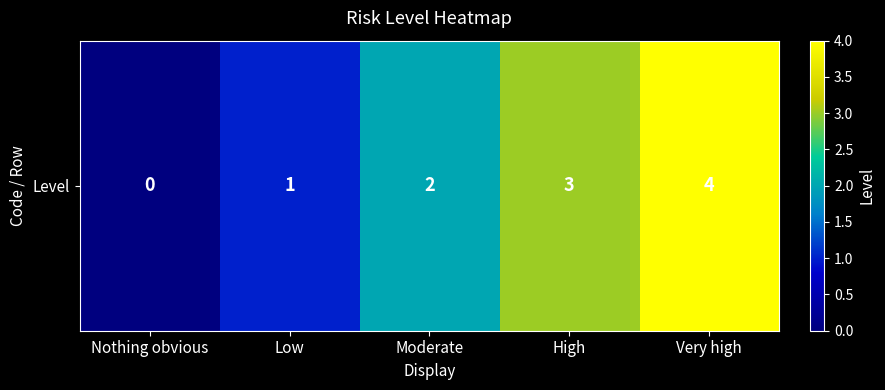

Reading right to left, extract all data points from this chart.

4	3	2	1	0